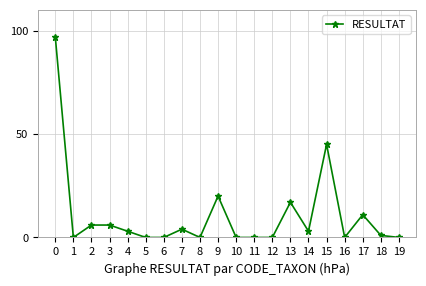

At which category does the data reach its first local valley?

1